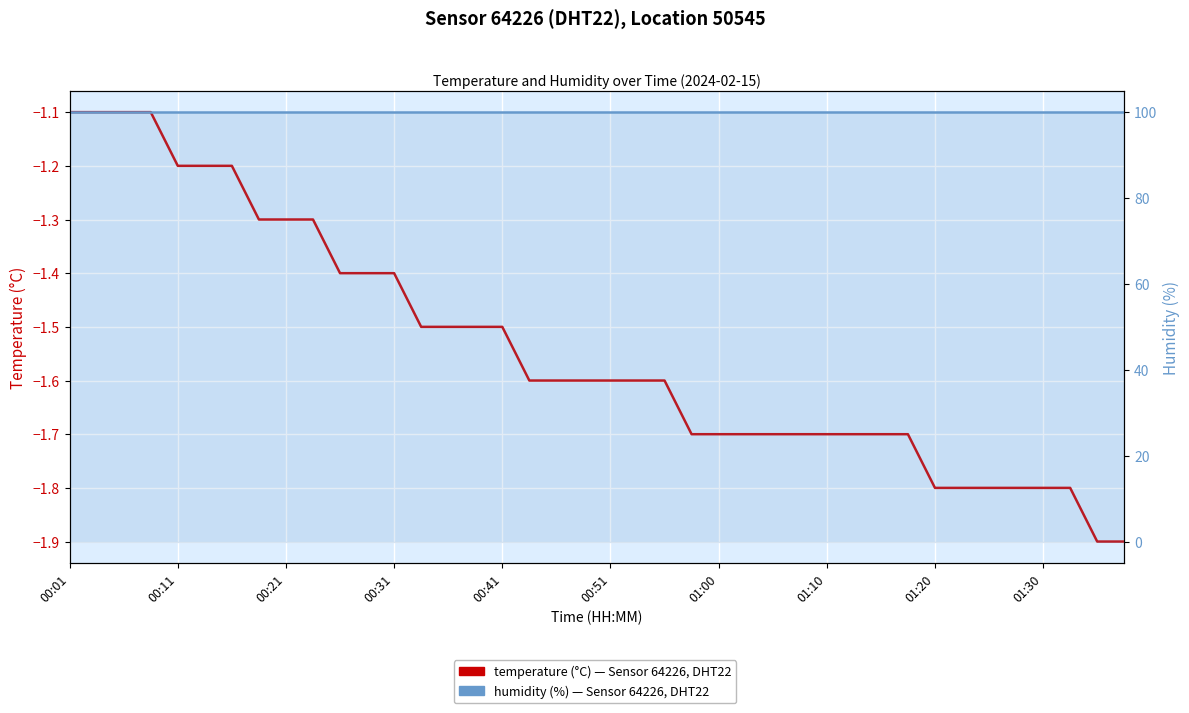

What is the average value of the humidity series?

99.9